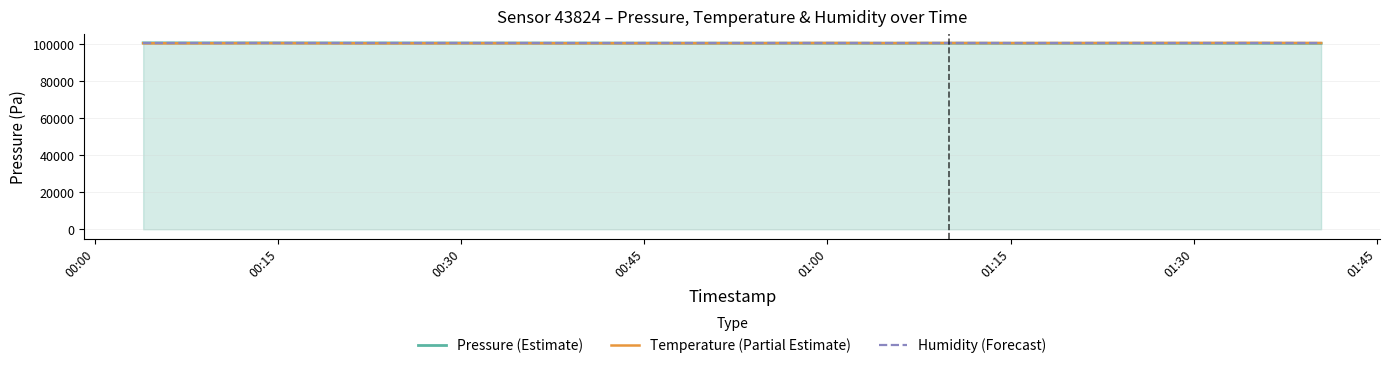

How many times do Humidity (Forecast) and Temperature (Partial Estimate) cross each other?

2